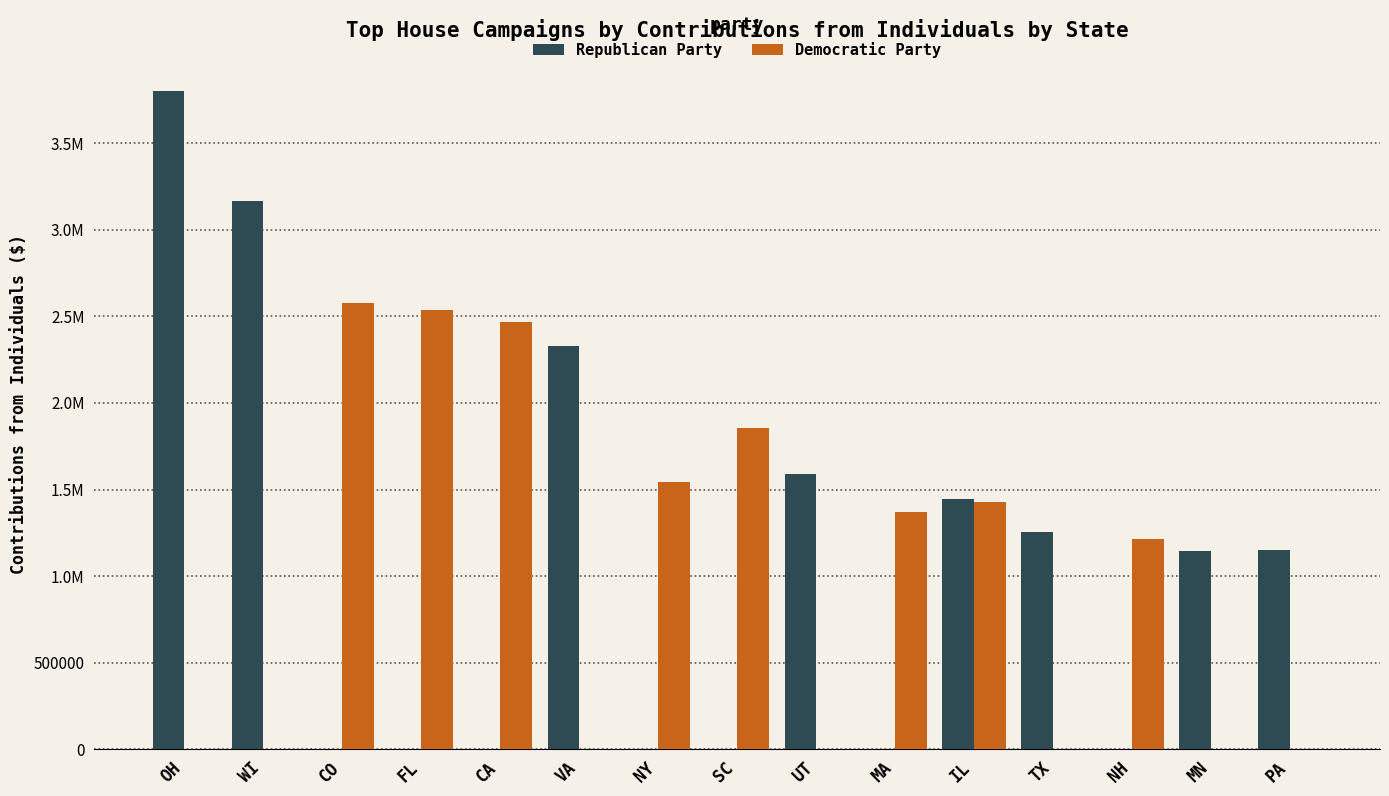

Are the bars horizontal?

No